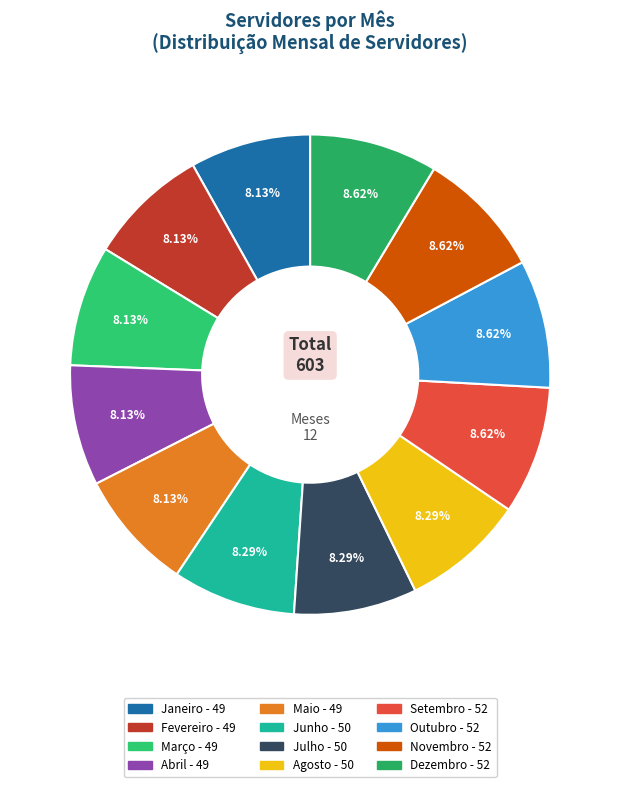

Count the number of slices in the pie.

12